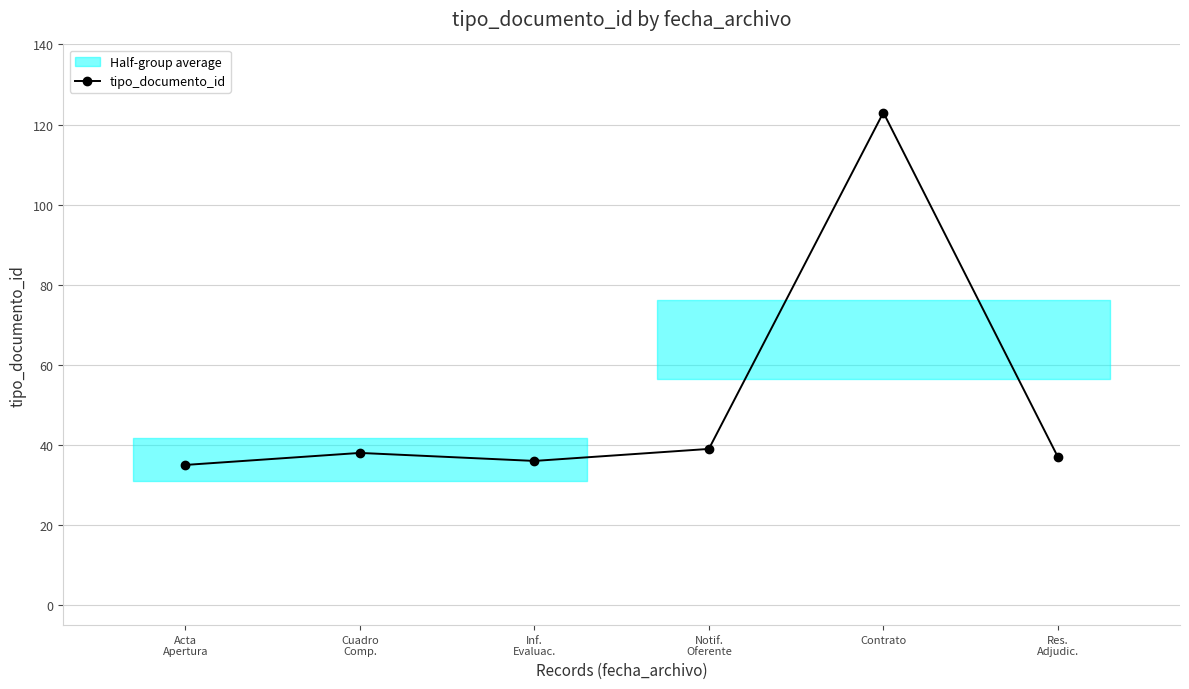

Is it true that the value at Res.
Adjudic. is 37?

True